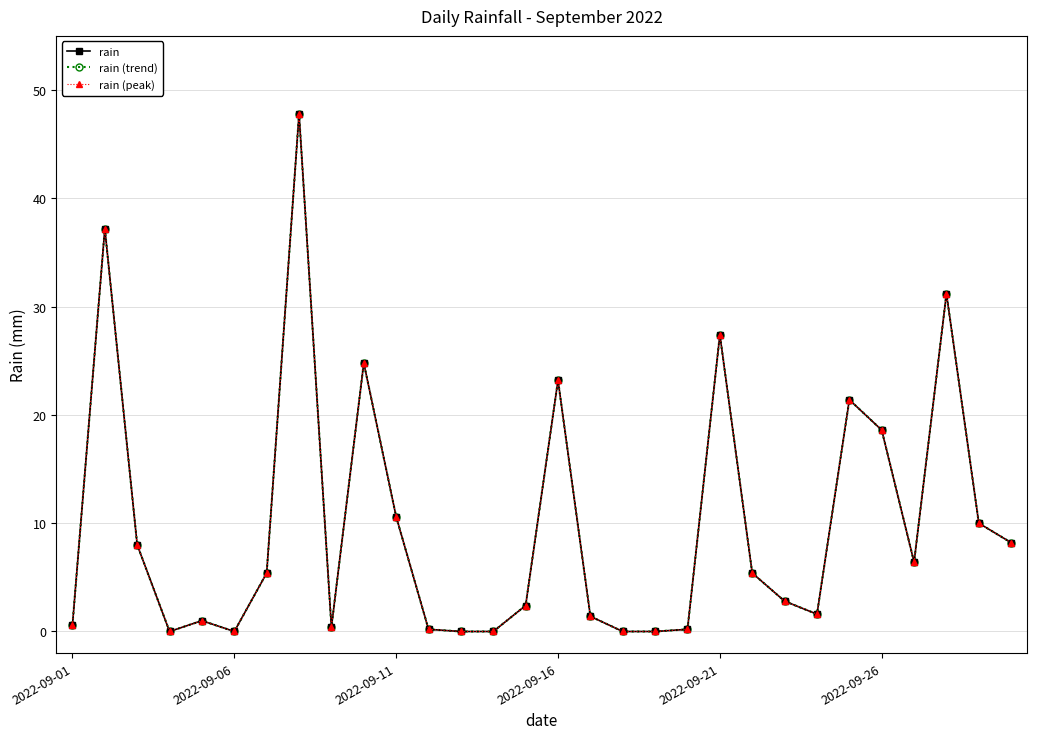

What is the sum of all rain (trend) values?

296.2